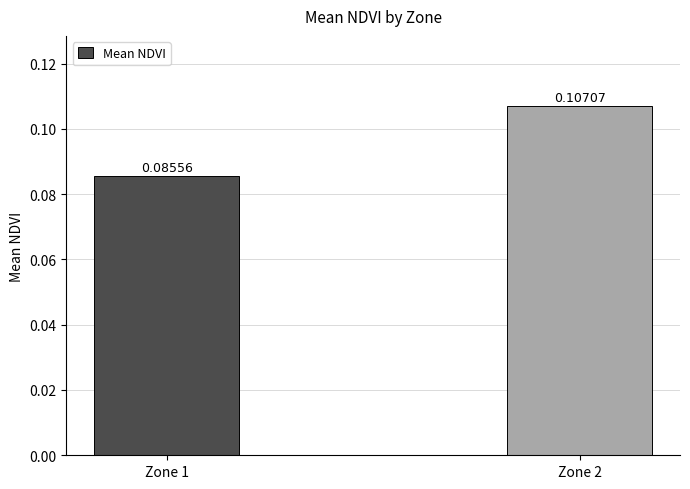

List the labels in order of value, largest first.

Zone 2, Zone 1